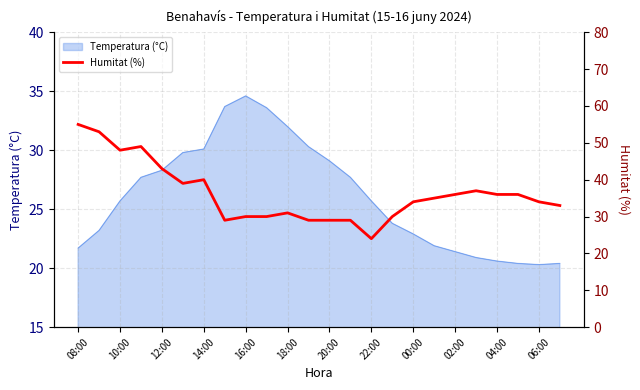

At which label does Temperatura (°C) first exceed 25?

10:00